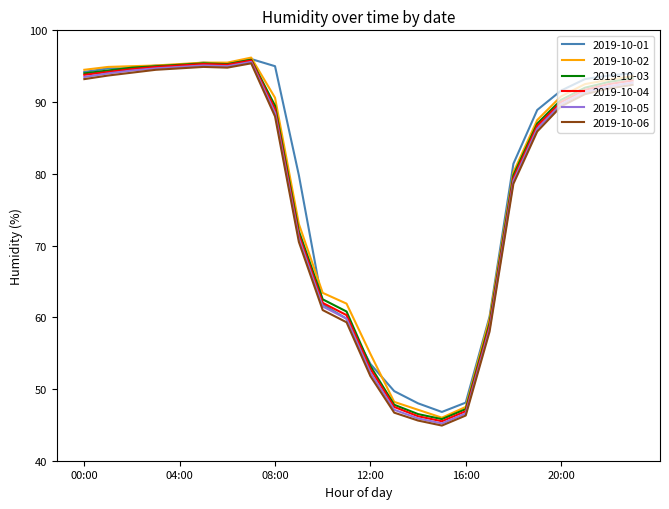

What is the maximum value shown in the chart?

96.2